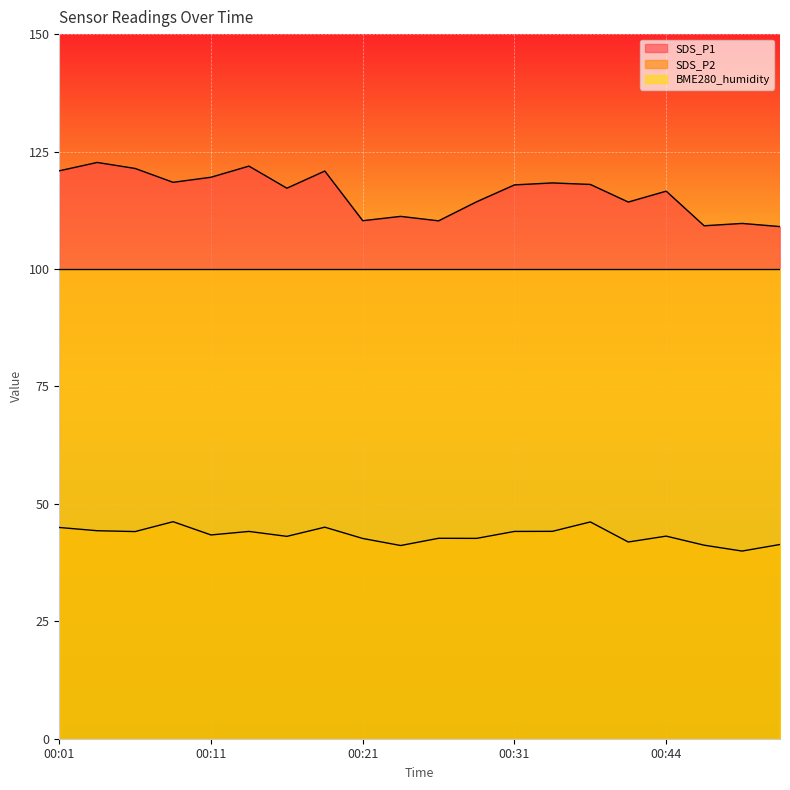

True or false: SDS_P1 and SDS_P2 intersect in this chart.

False